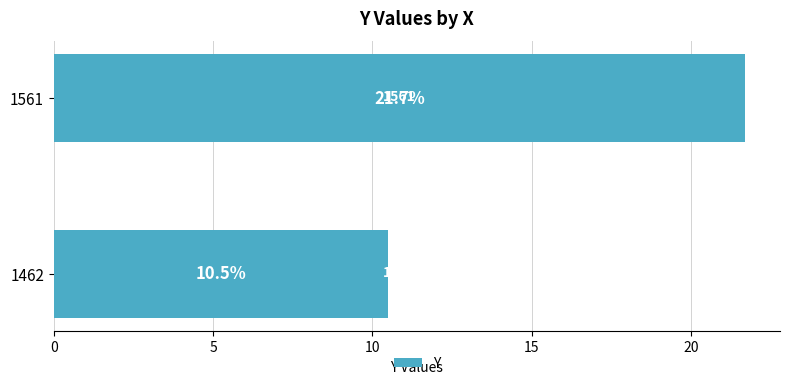

How many distinct data groups are displayed?

1